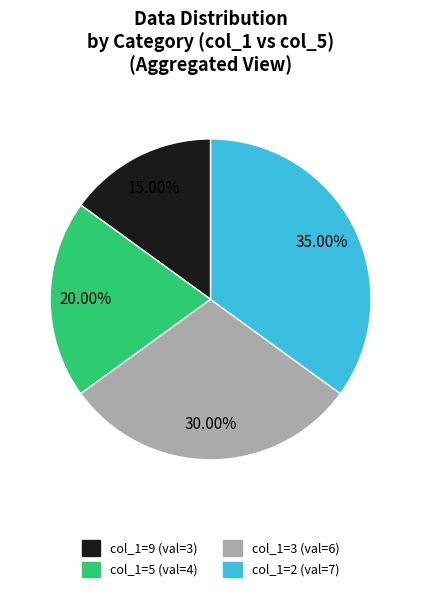

Do col_1=5 (val=4) and col_1=9 (val=3) together represent more than half of the pie?

No